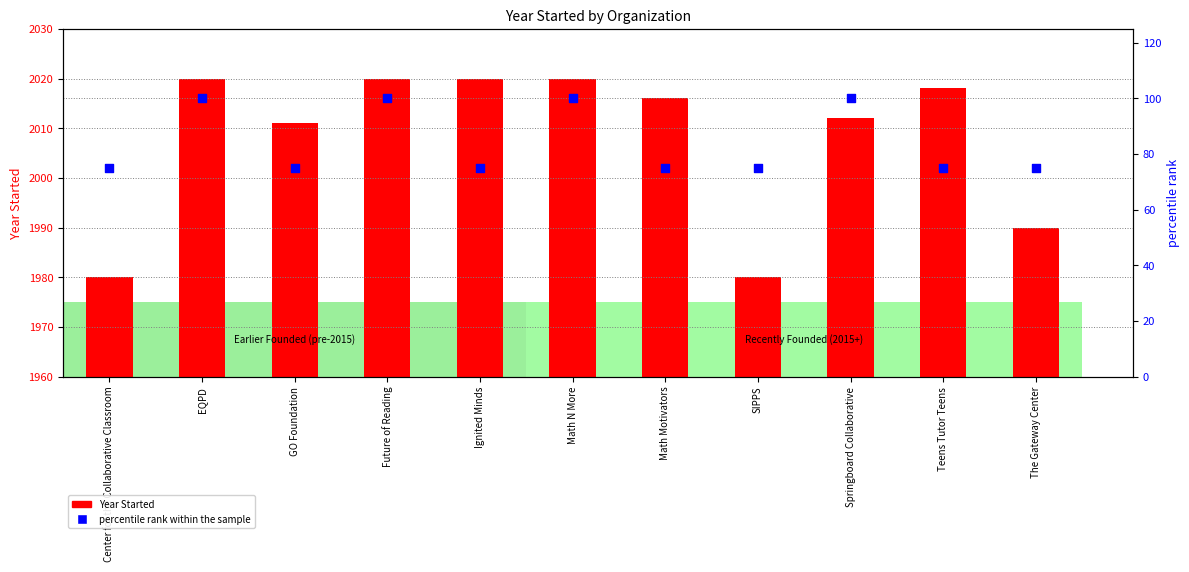

Which series has the largest total across all categories?

Year Started